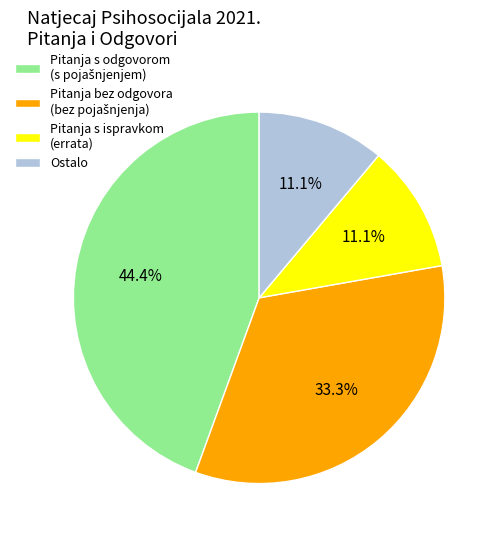

Does Ostalo account for over 50% of the chart?

No